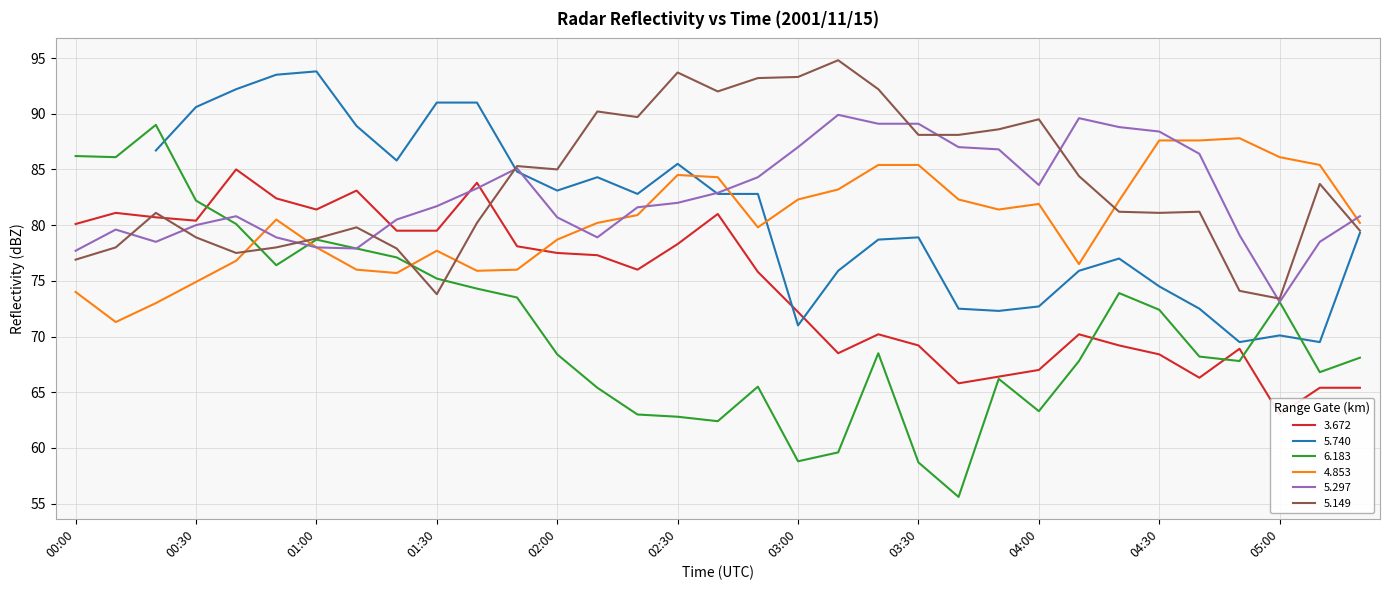

What is the difference between the second highest and second lowest values in the   5.149 series?

19.9